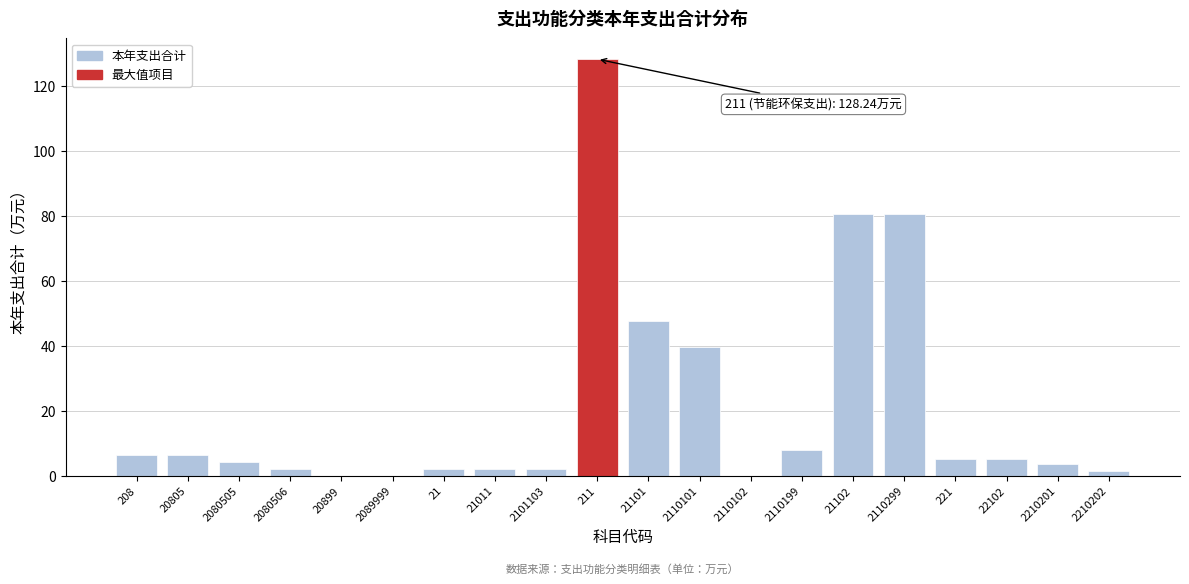

Which label corresponds to the largest value in the chart?

211